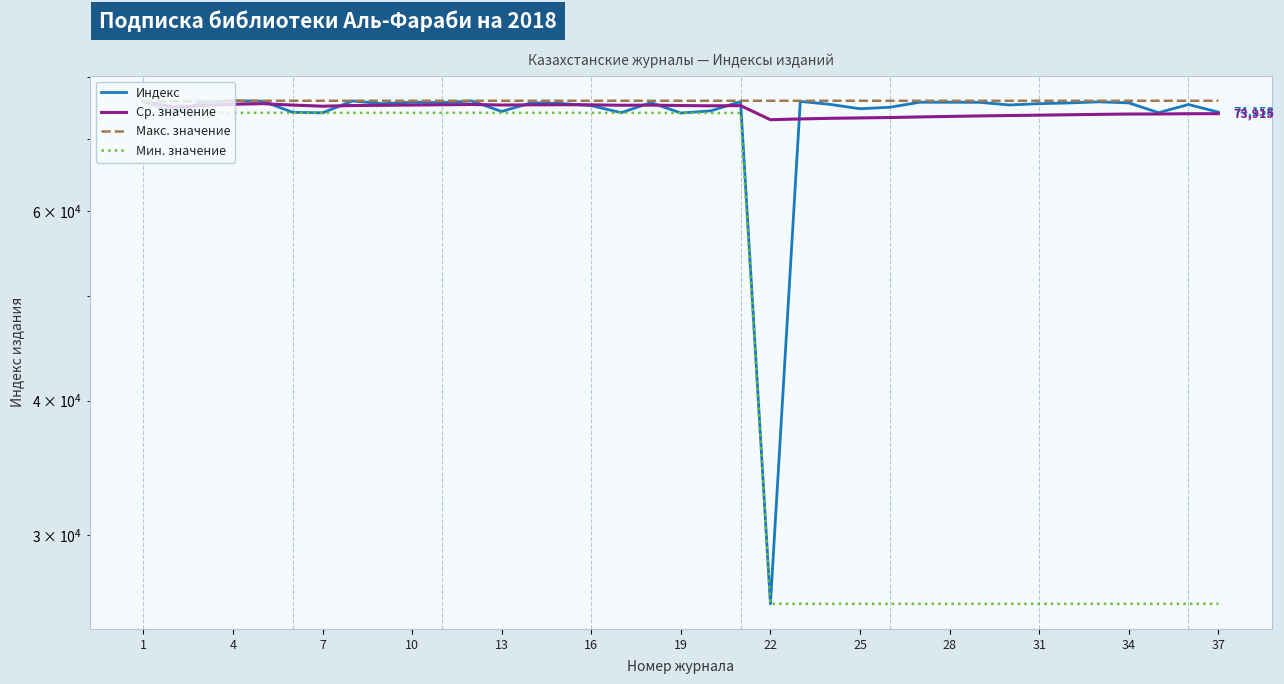

Which series has the widest spread of values?

Индекс